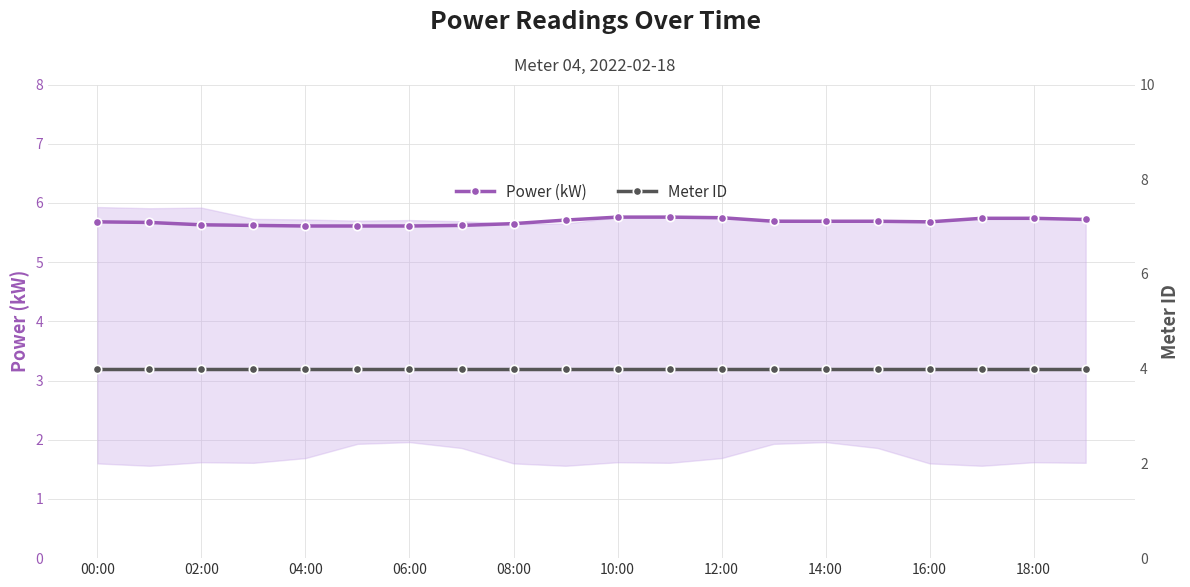

What is the difference between the maximum and second lowest values in the Power (kW) series?

0.1